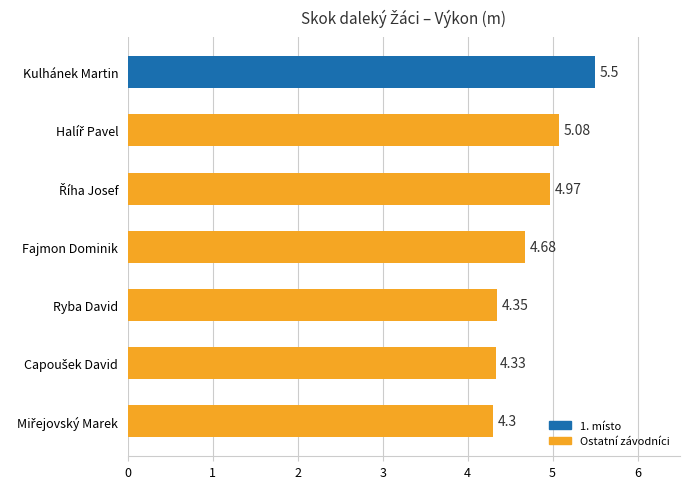

What is the maximum value shown in the chart?

5.5